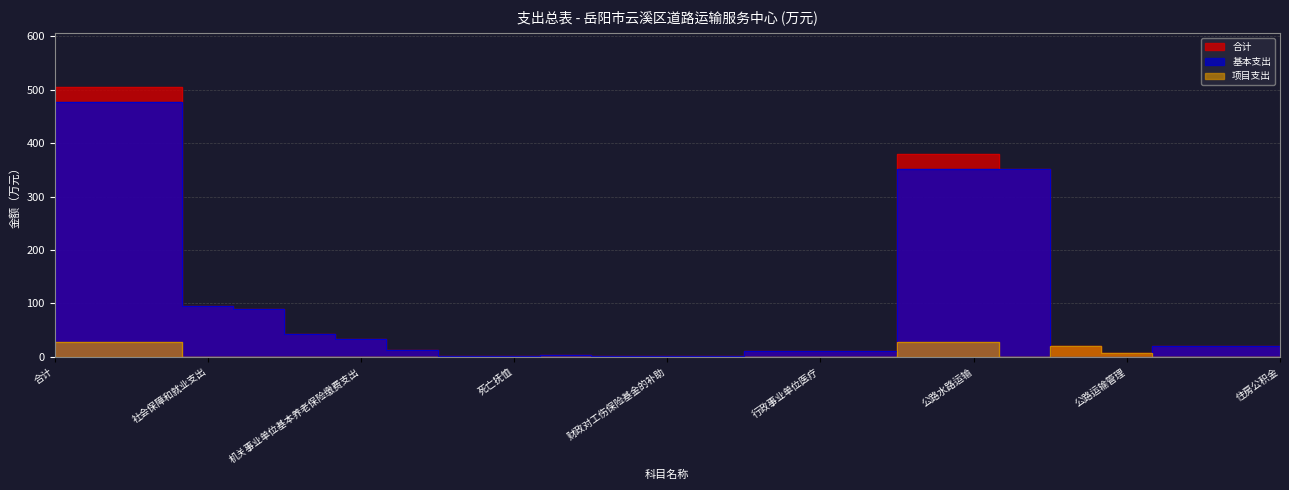

Is the value of 项目支出 at 机关事业单位职业年金缴费支出 greater than the value of 合计 at 岳阳市云溪区交通运输局?

No